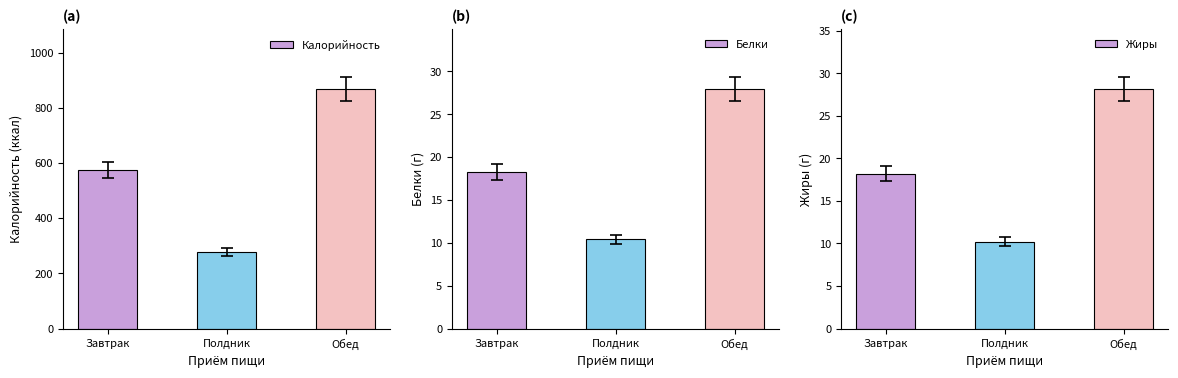

What is the greatest value displayed?

867.2